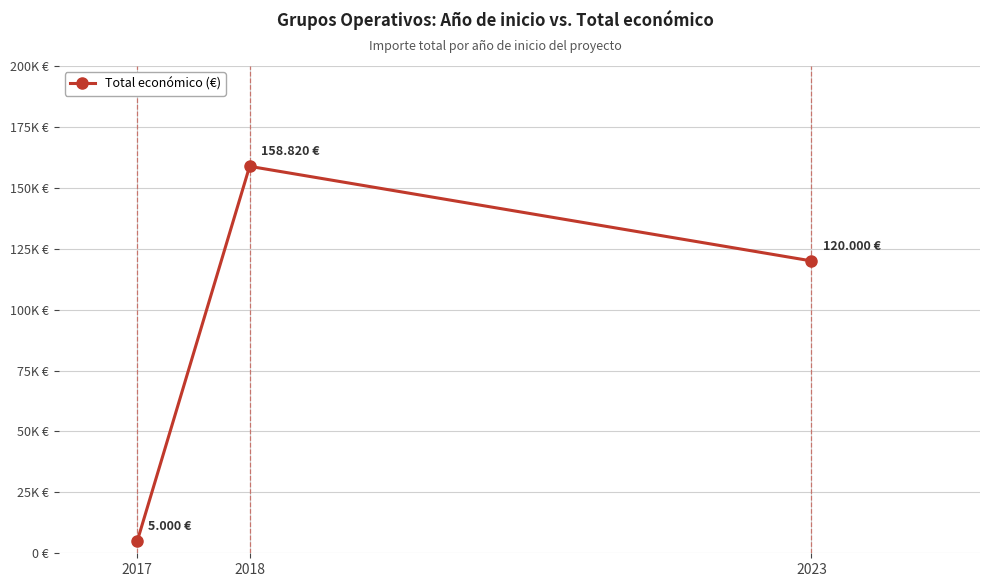

Rank the categories by value from highest to lowest.

2018, 2023, 2017